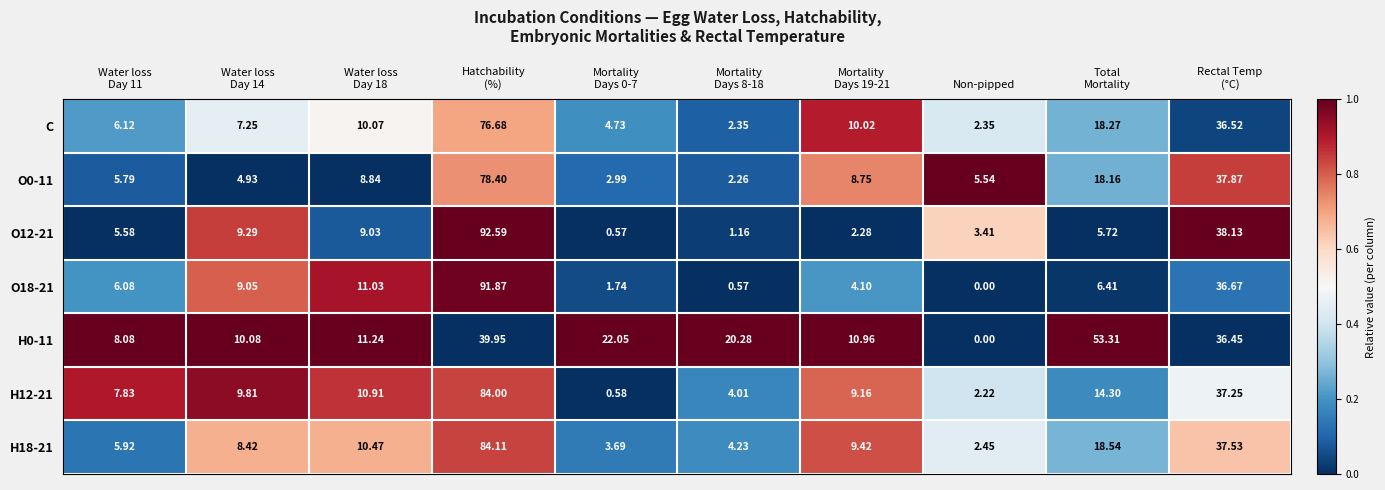

At Hatchability
(%), list the series in order from largest to smallest.

O12-21, O18-21, H18-21, H12-21, O0-11, C, H0-11